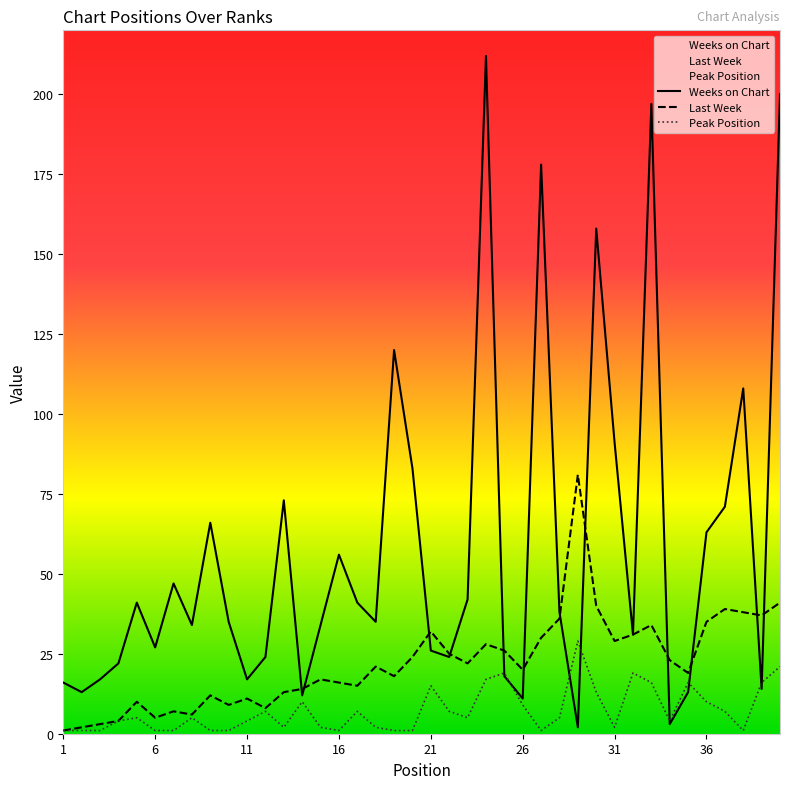

True or false: Peak Position has more than 2 points higher than both neighbors.

True